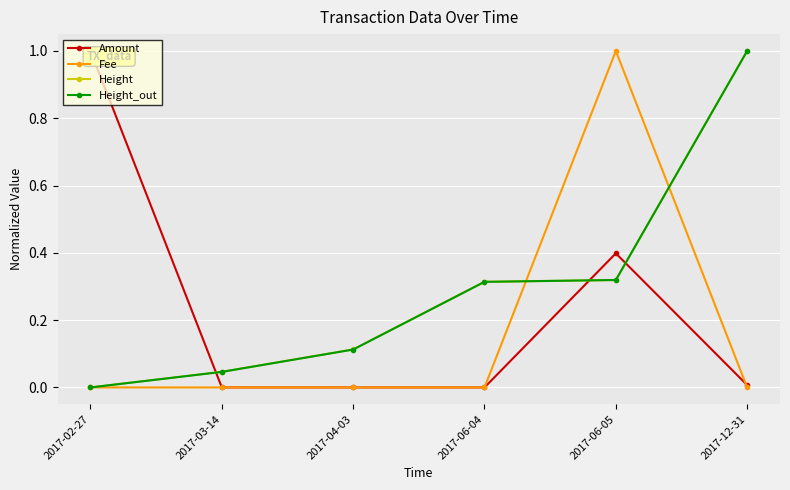

What is the value of the Height point at the 3rd from the left?

0.1